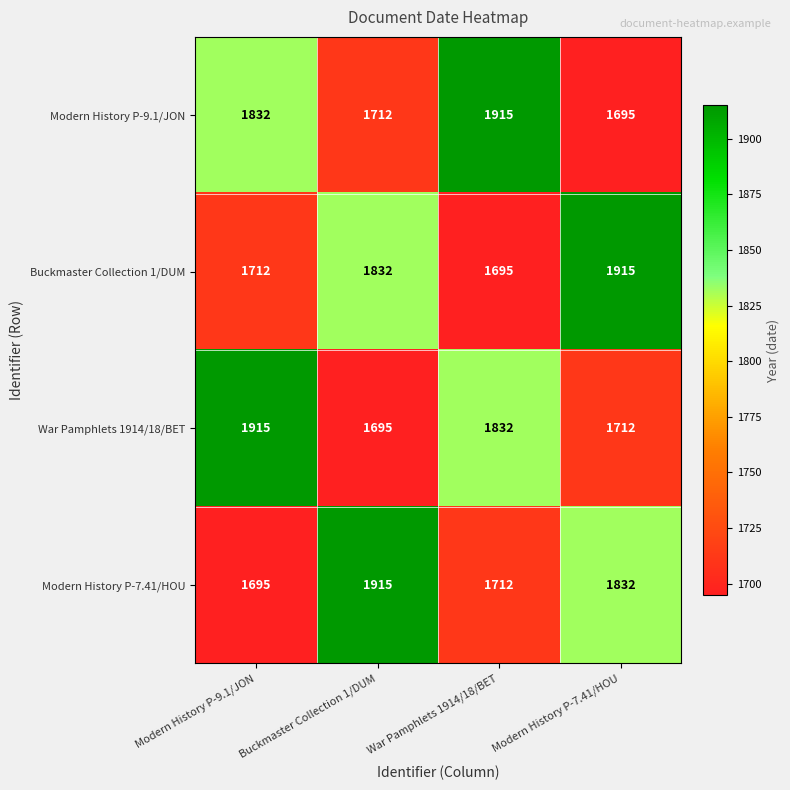

What is the total value across all series at Modern History P-9.1/JON?

7154